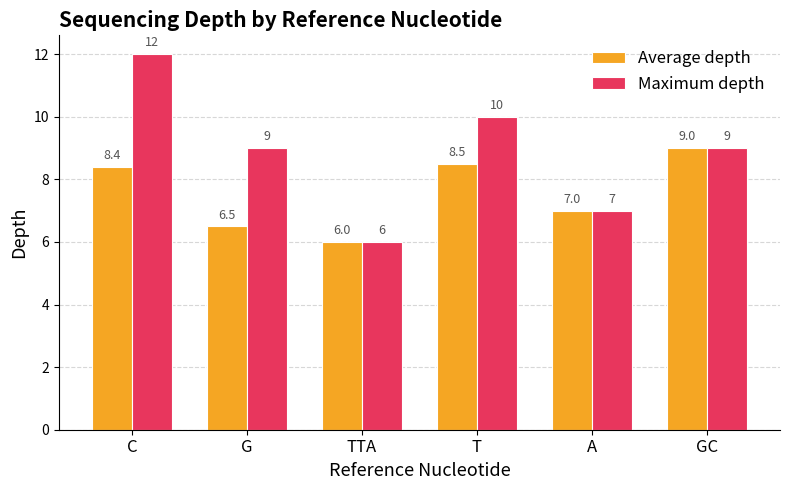

Rank the series at G from highest to lowest value.

Maximum depth, Average depth